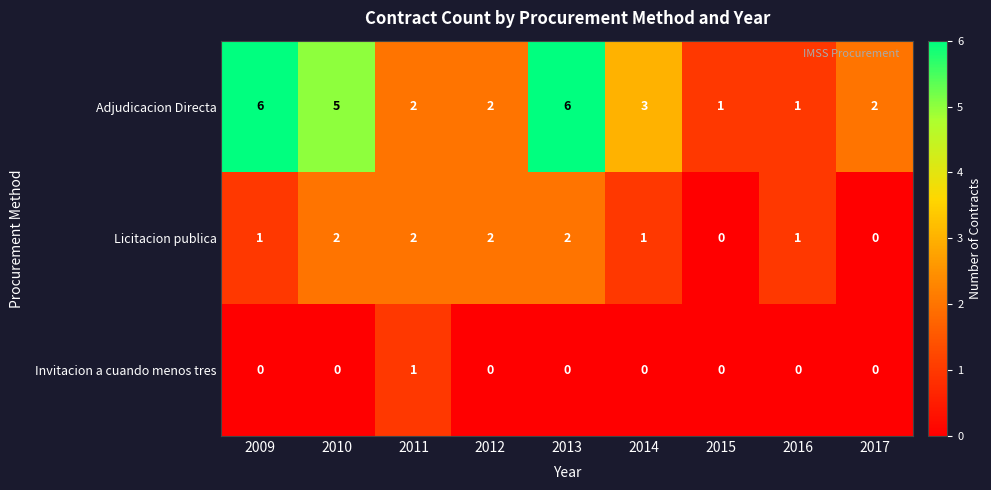

What is the maximum value shown in the chart?

6